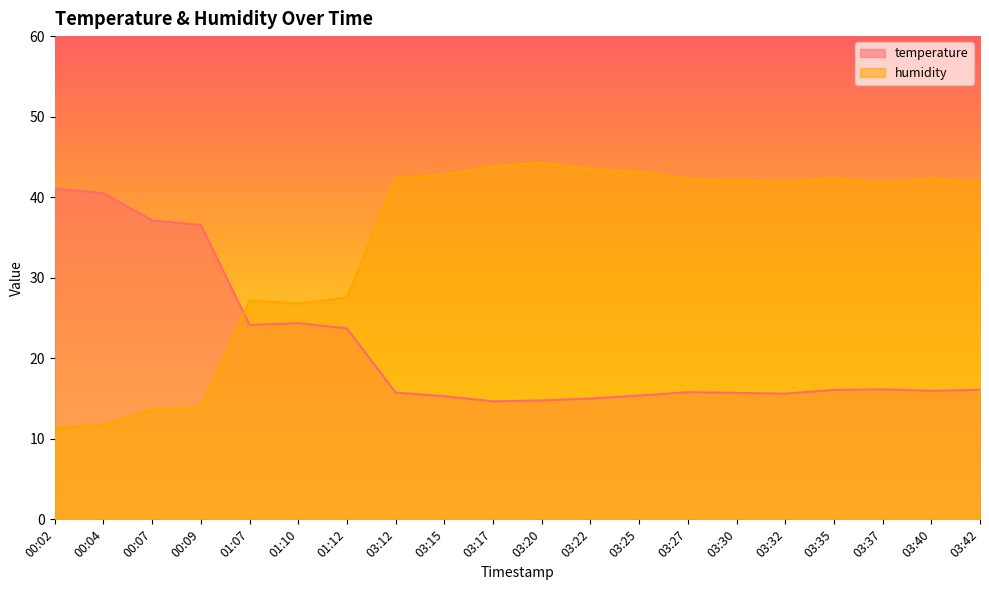

Is it true that humidity equals 11.4 at 00:02?

True